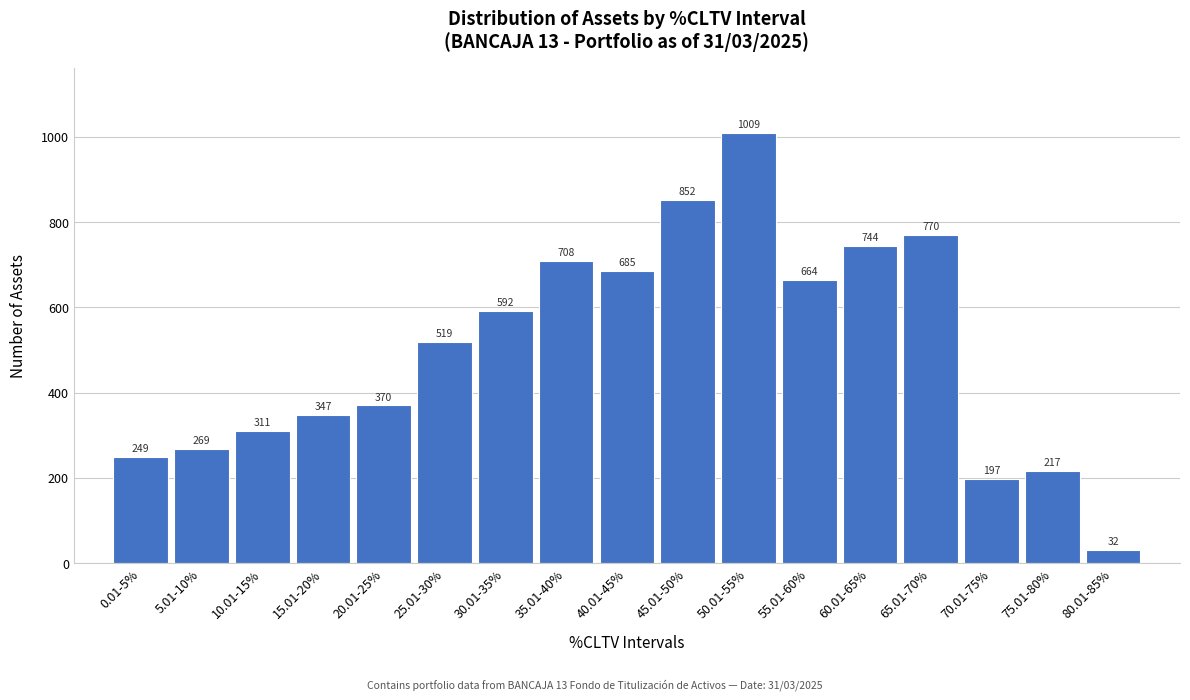

Reading left to right, extract all data points from this chart.

249	269	311	347	370	519	592	708	685	852	1009	664	744	770	197	217	32